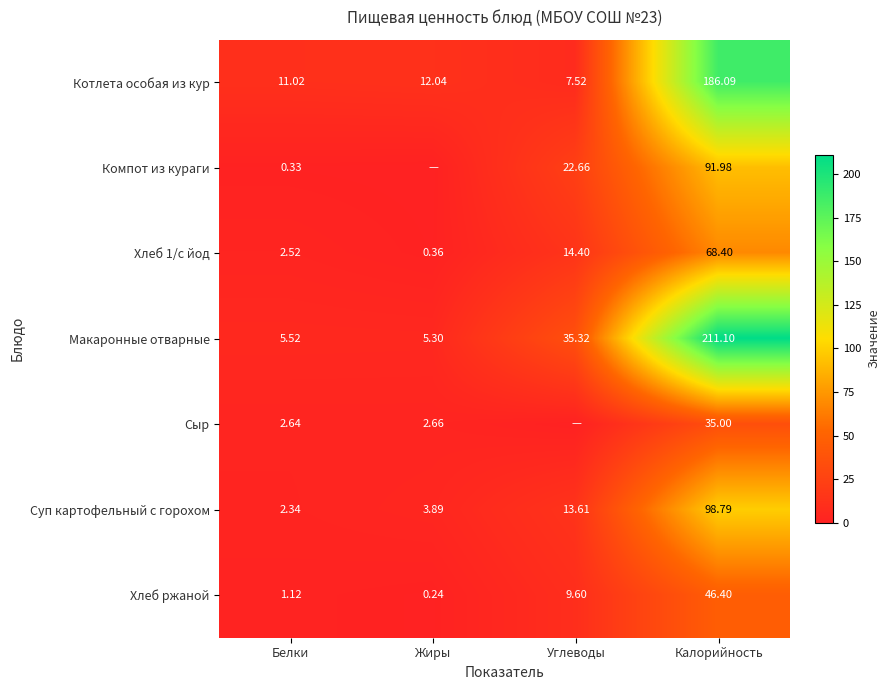

Which category has the lowest value in the Хлеб ржаной series?

Жиры